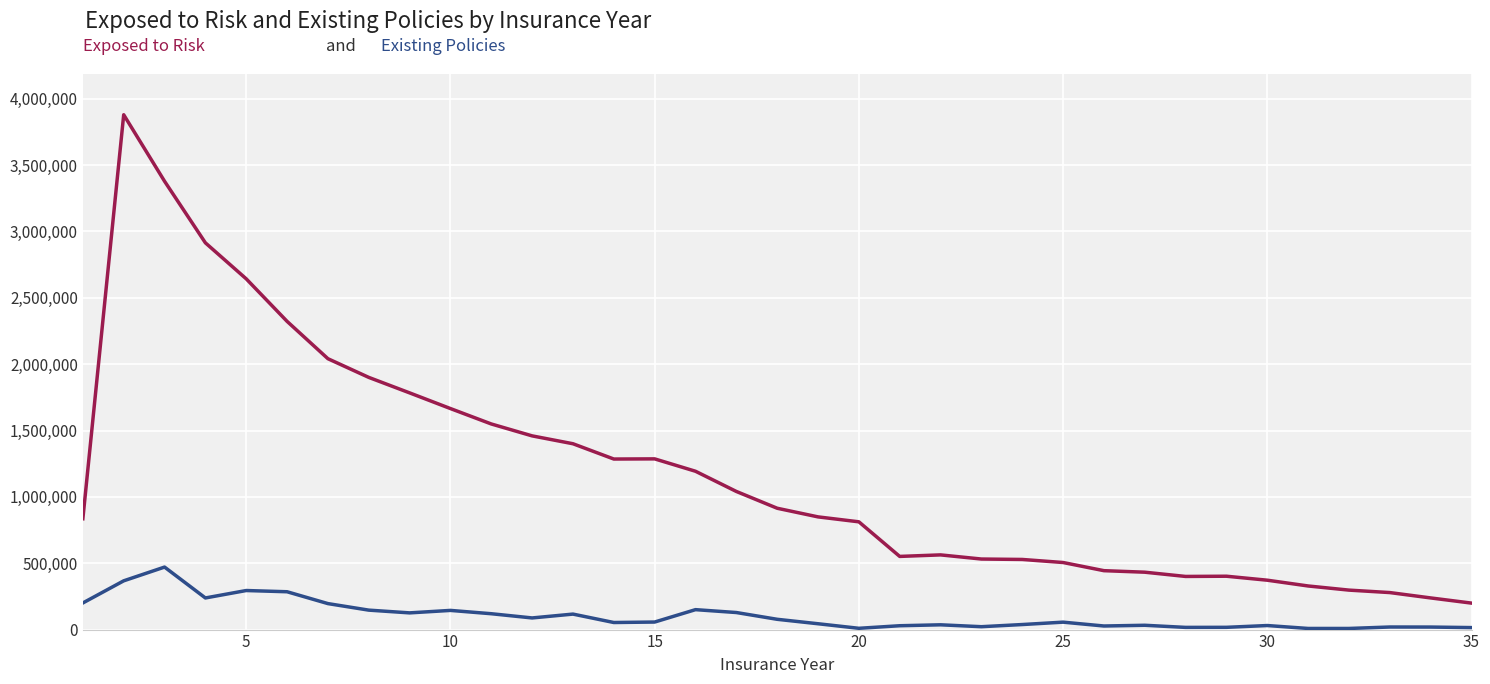

What is the greatest value displayed?

3879300